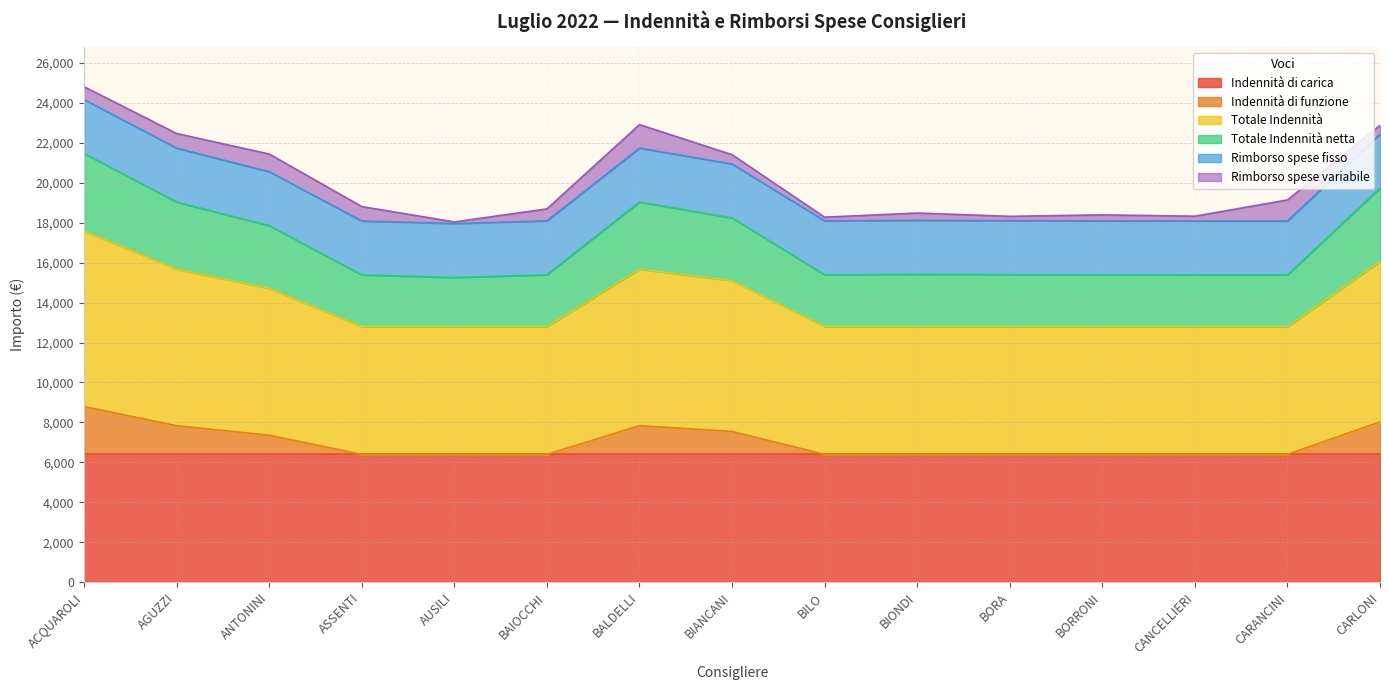

True or false: Totale Indennità and Indennità di funzione cross at least once.

False